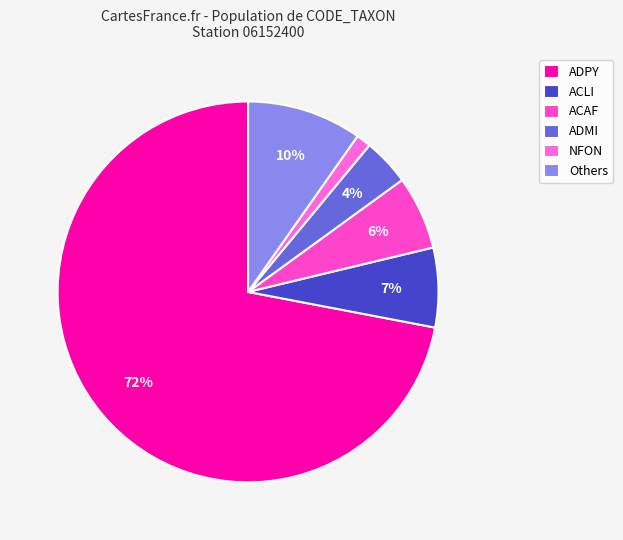

Is there a majority slice in this chart?

Yes